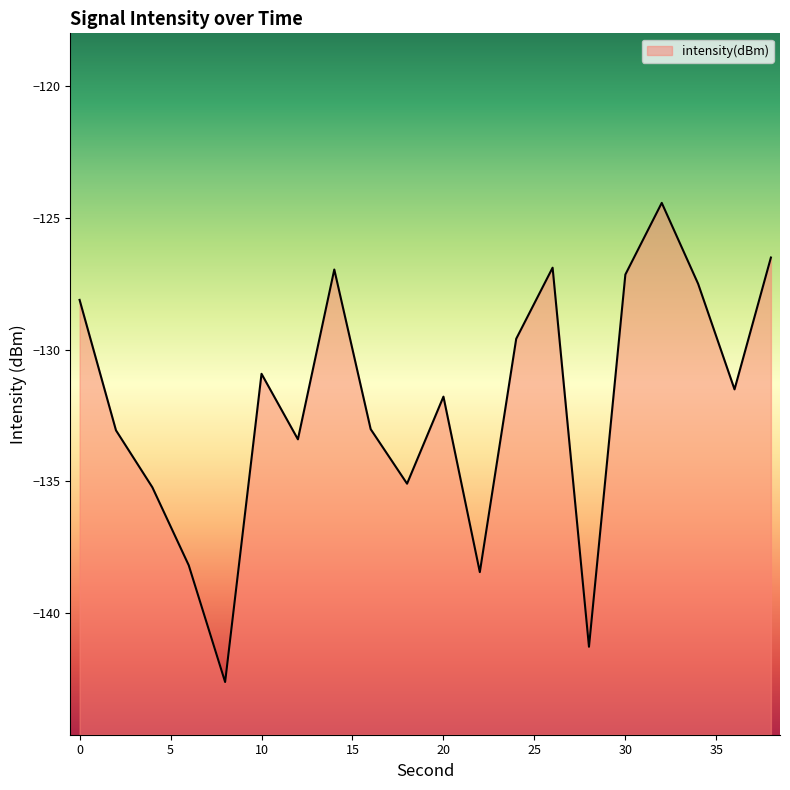

At which category does the data reach its first local peak?

10